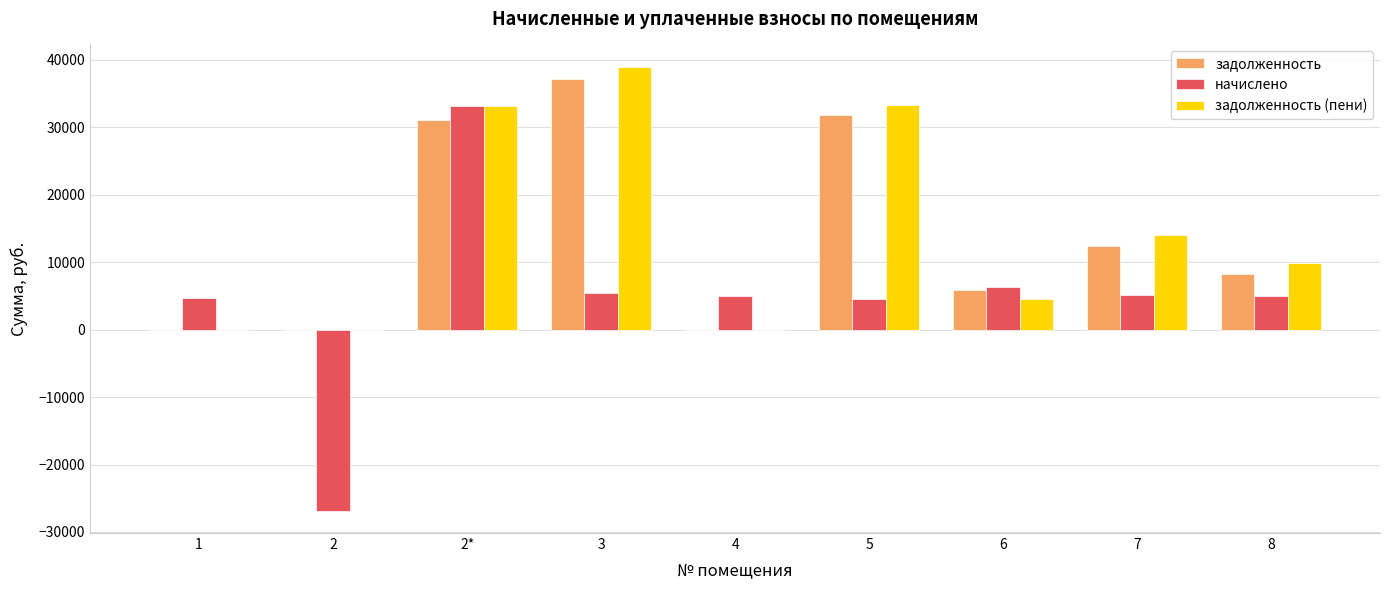

Which series has the widest spread of values?

начислено